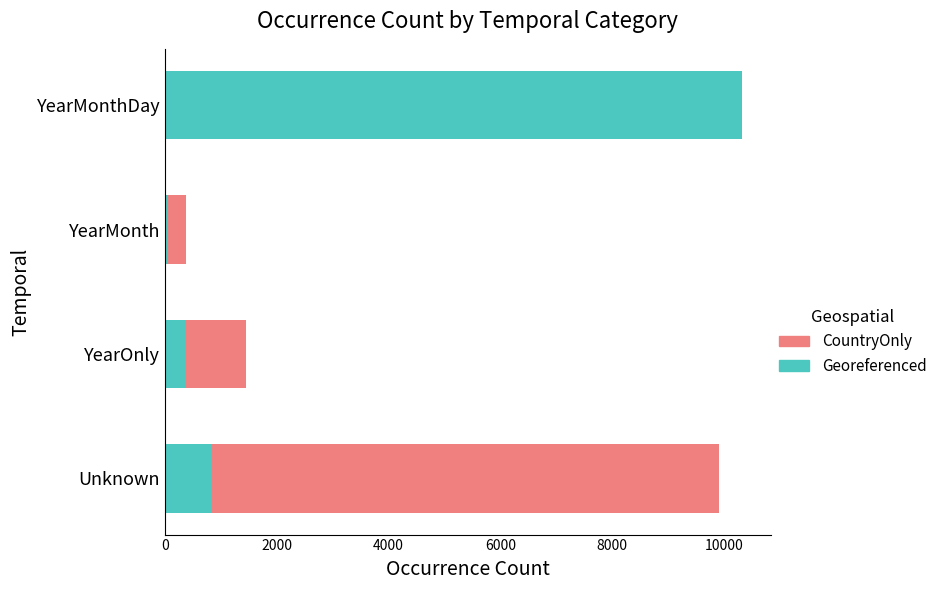

What is the maximum value for Georeferenced?

10308